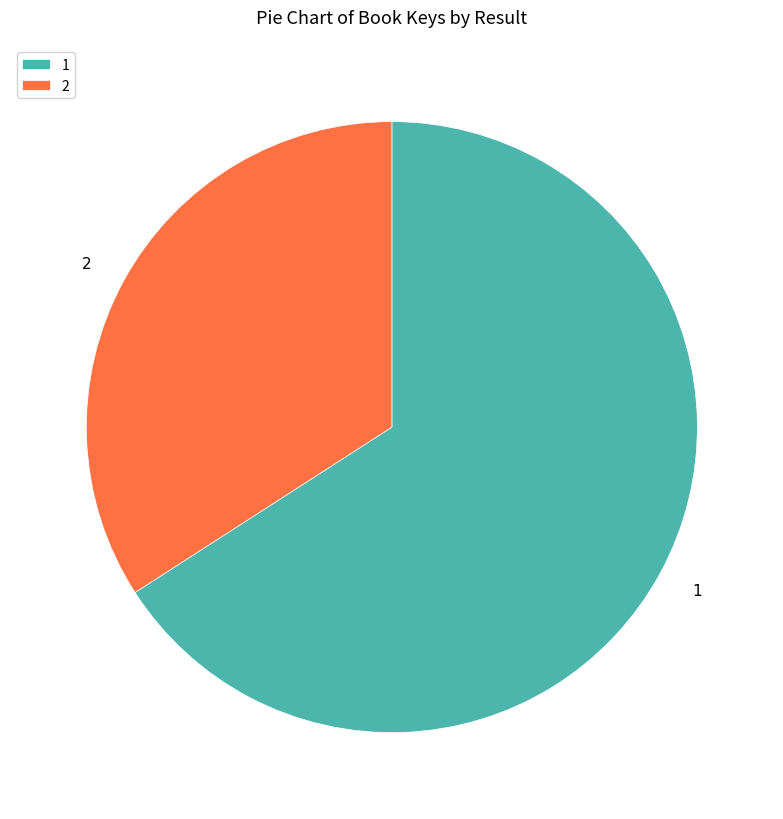

The 1 slice represents 66% of the pie. True or false?

True